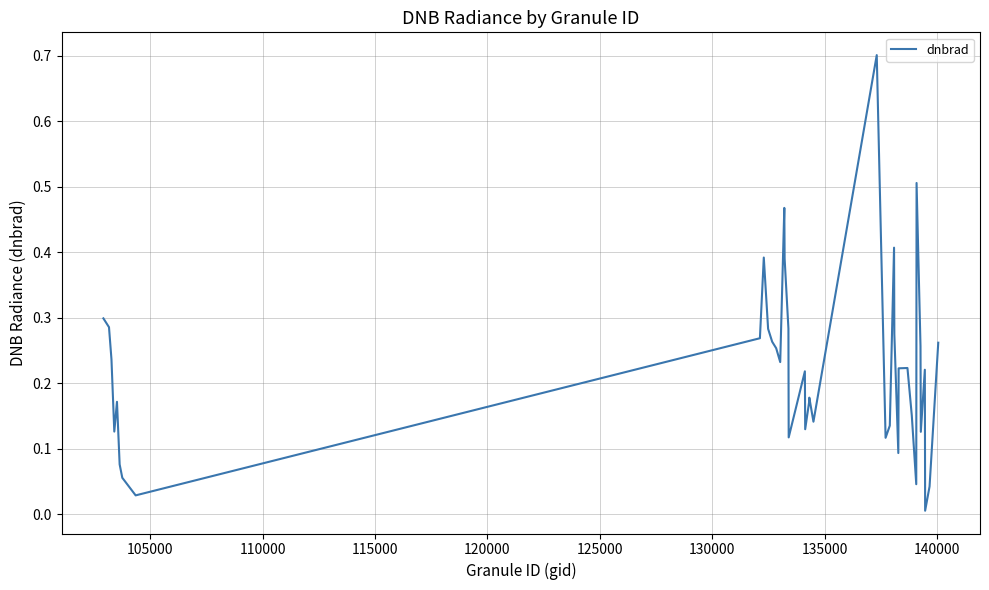

How many lines are shown in the chart?

1